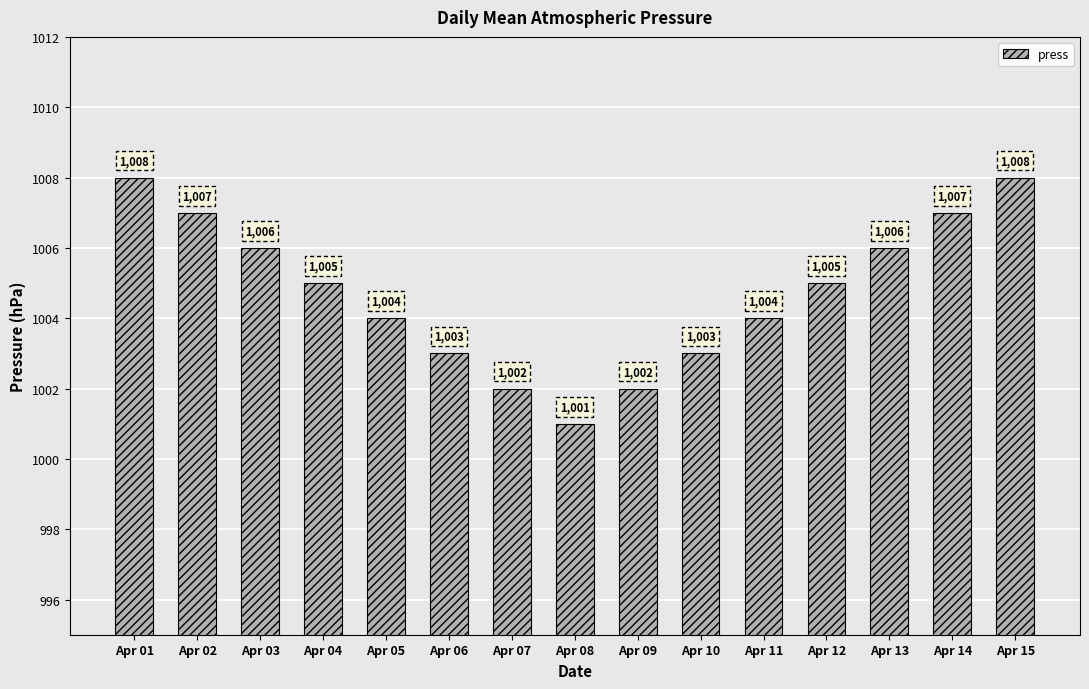

Approximately how many times larger is the value at Apr 09 compared to Apr 07?

1.0